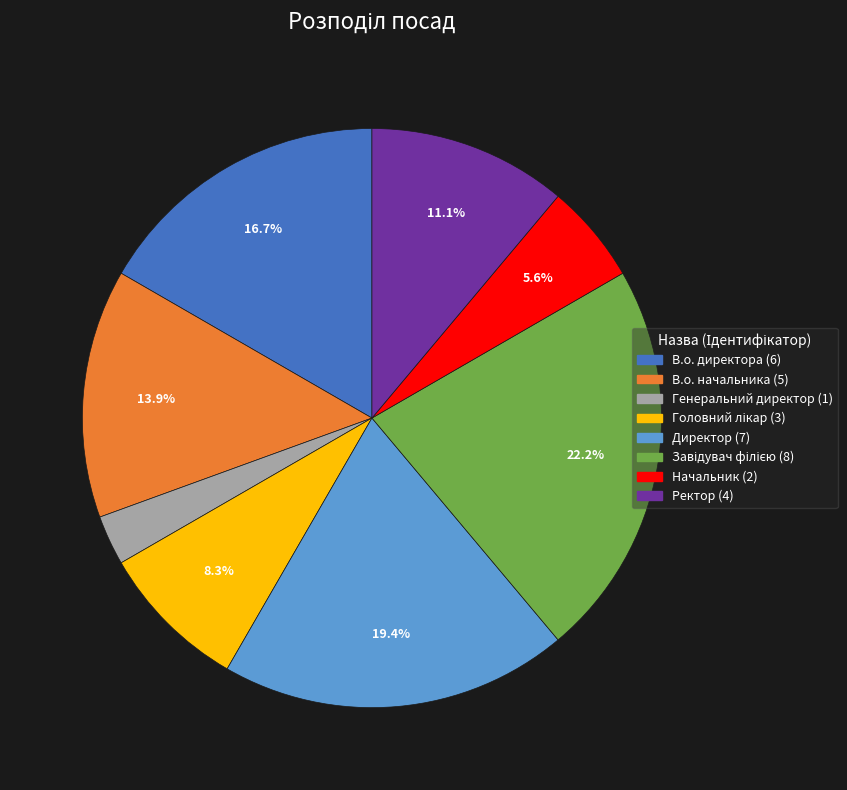

What portion of the pie excludes В.о. директора?

83.3%